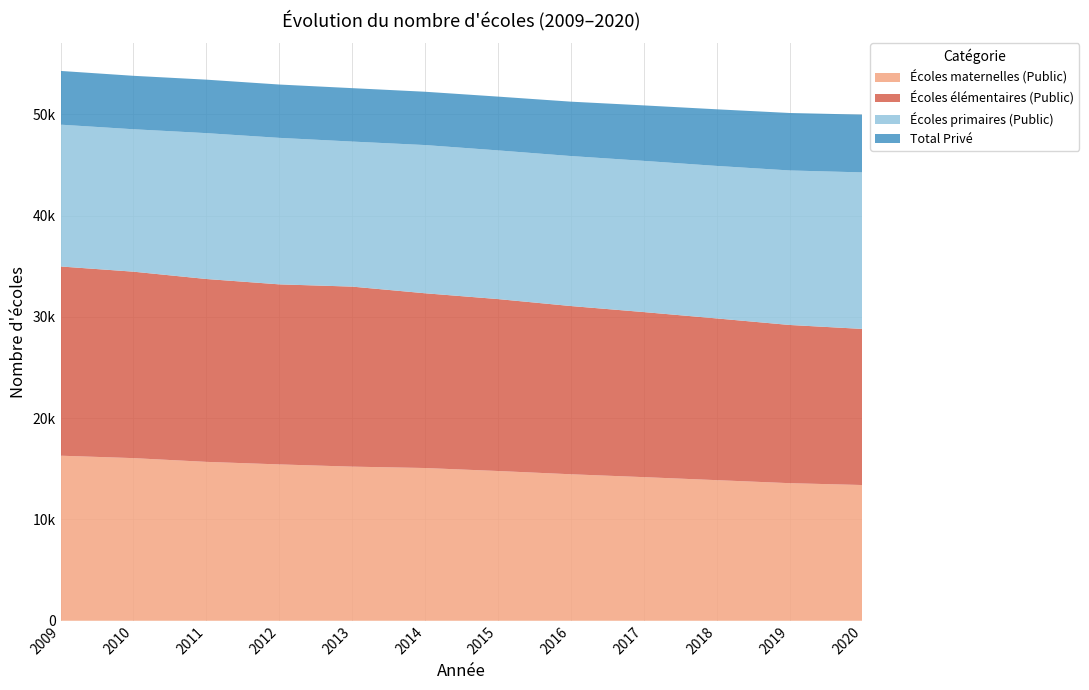

Reading left to right, extract all data points from this chart.

Écoles maternelles (Public): 16295	16056	15686	15435	15215	15079	14784	14462	14179	13881	13583	13399
Écoles élémentaires (Public): 18680	18406	18053	17775	17772	17252	16973	16608	16295	15966	15618	15411
Écoles primaires (Public): 14000	14060	14400	14462	14319	14631	14678	14807	14927	15055	15254	15452
Total Privé: 5305	5276	5279	5265	5274	5263	5310	5369	5476	5590	5673	5703